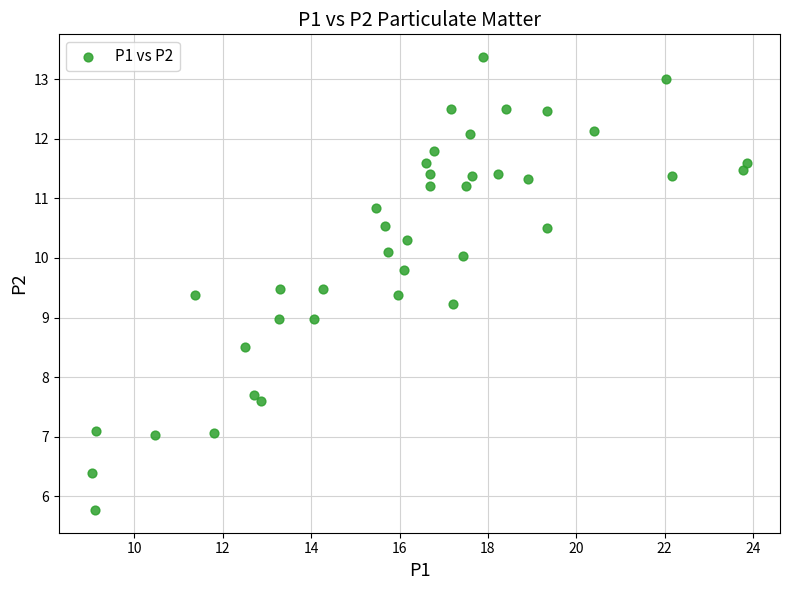

What is the range of Y values (max minus min)?

7.6